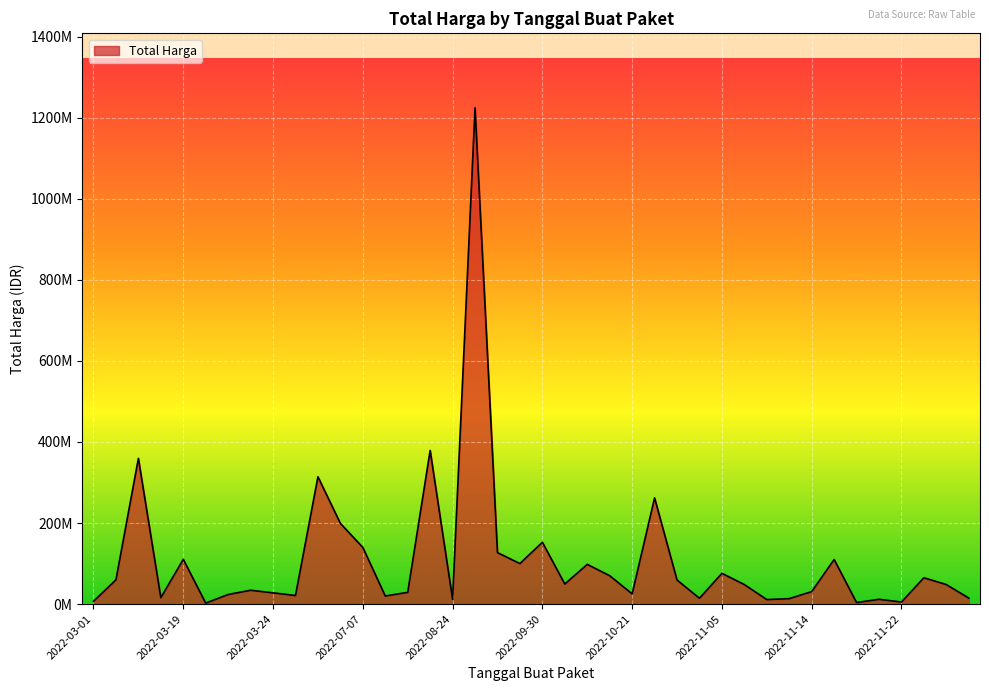

Does the chart display data point markers on the line(s)?

No